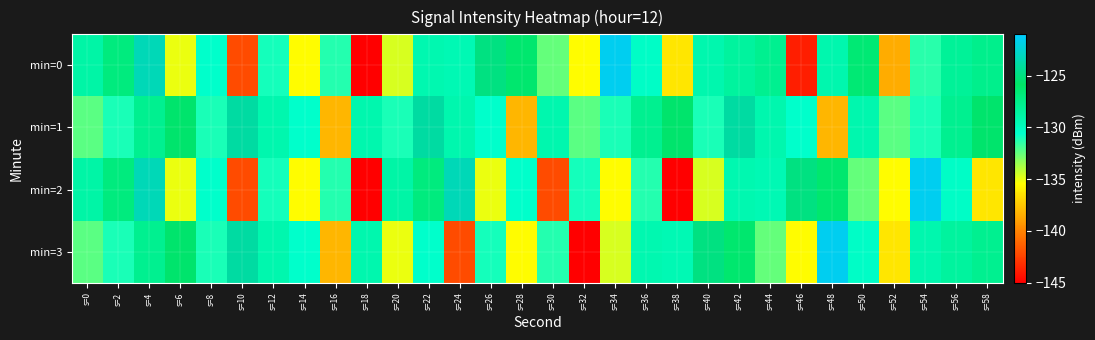

Which series has the widest spread of values?

min=0